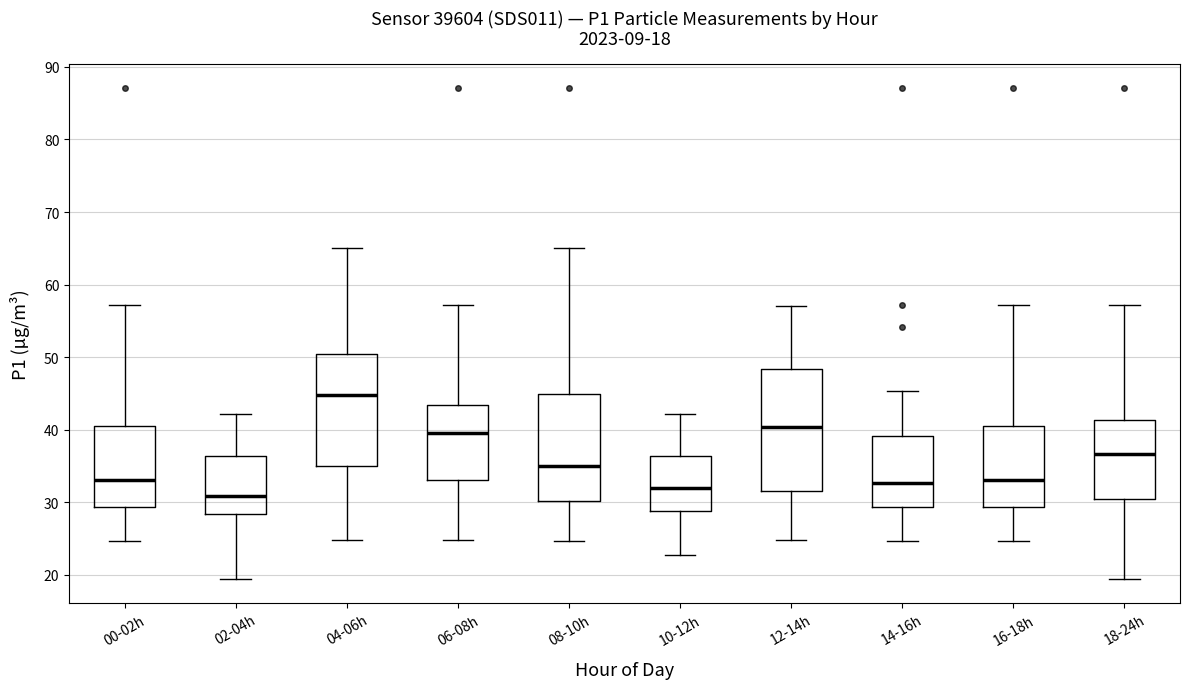

Which box has the highest median line?

04-06h